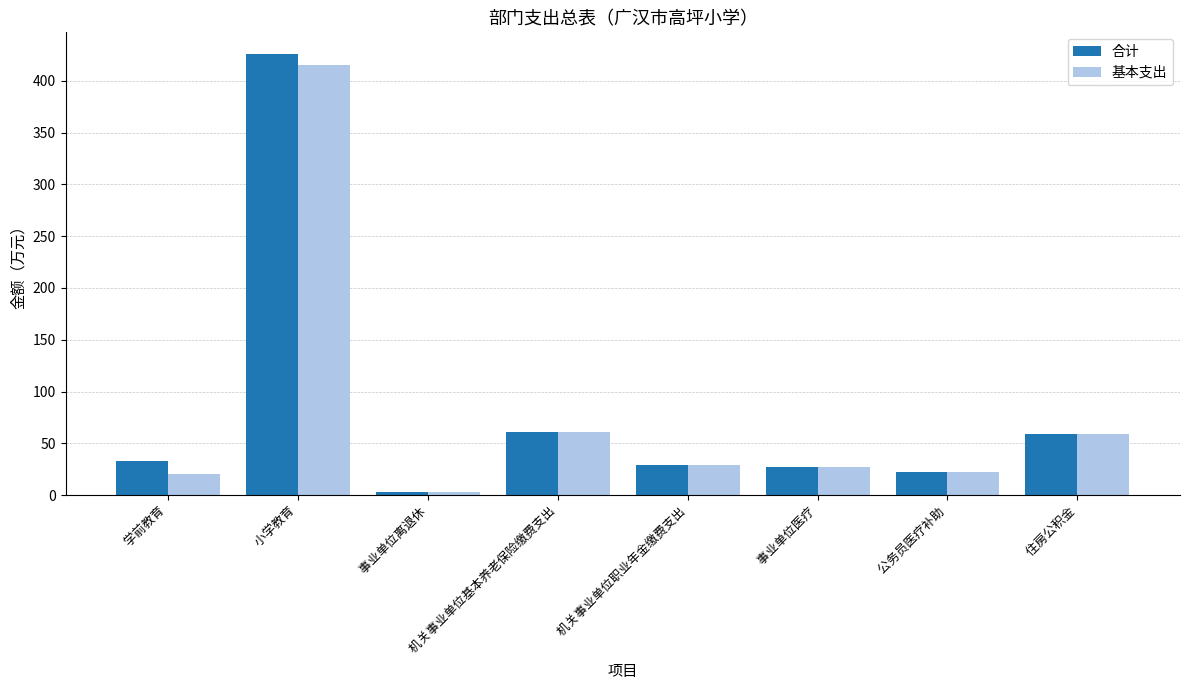

What are all the series names shown in the legend?

合计, 基本支出